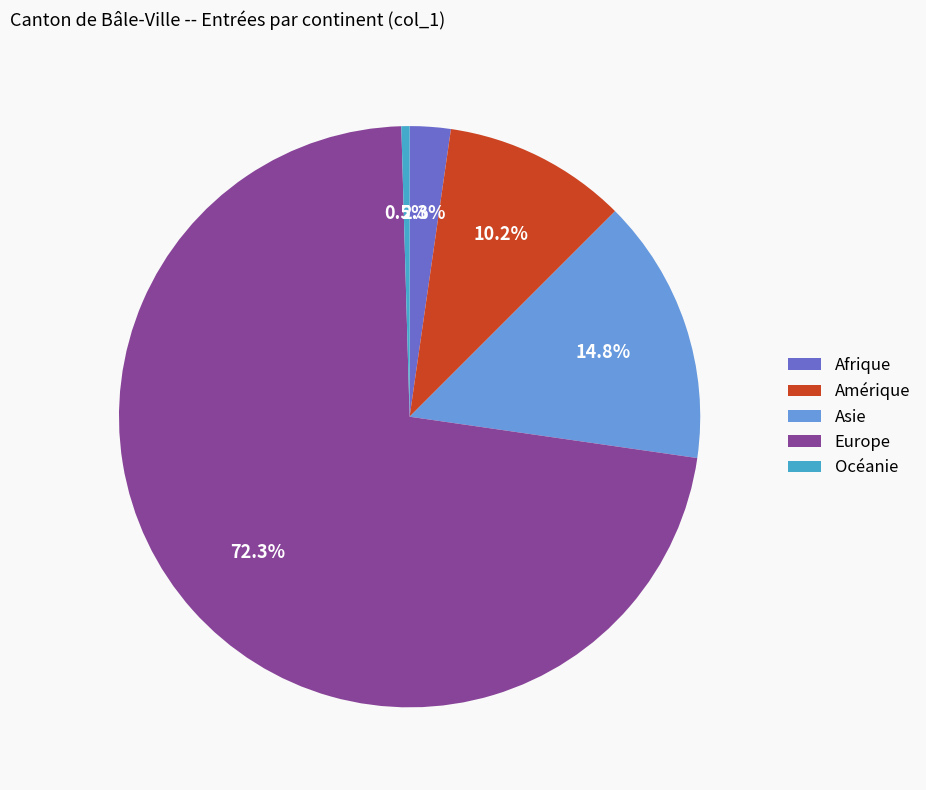

Which has a higher value, Europe or Afrique?

Europe